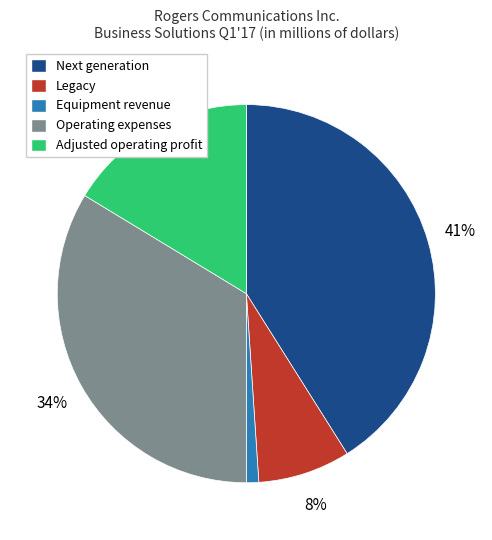

What is the largest slice in the pie chart?

Next generation